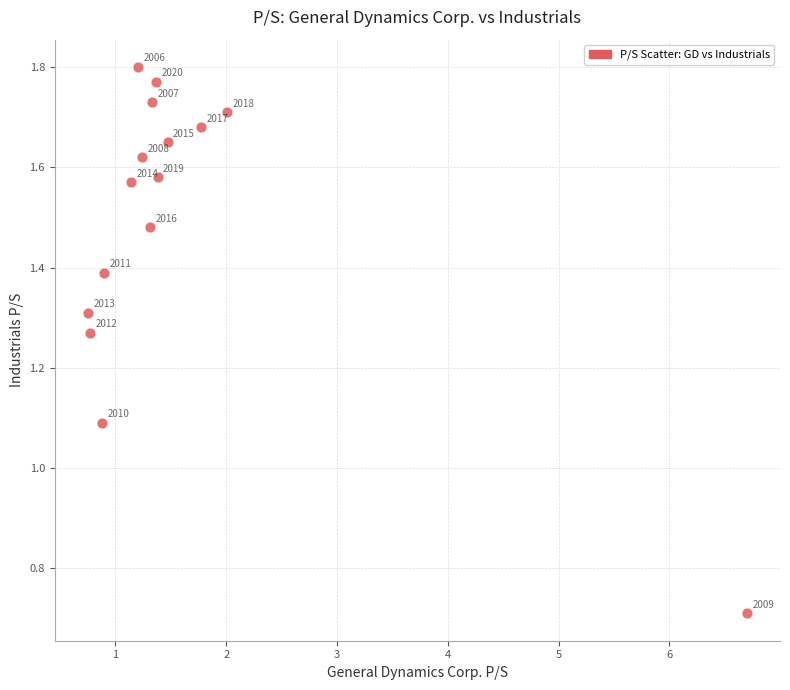

What Y value in the scatter plot is closest to 1?

1.1